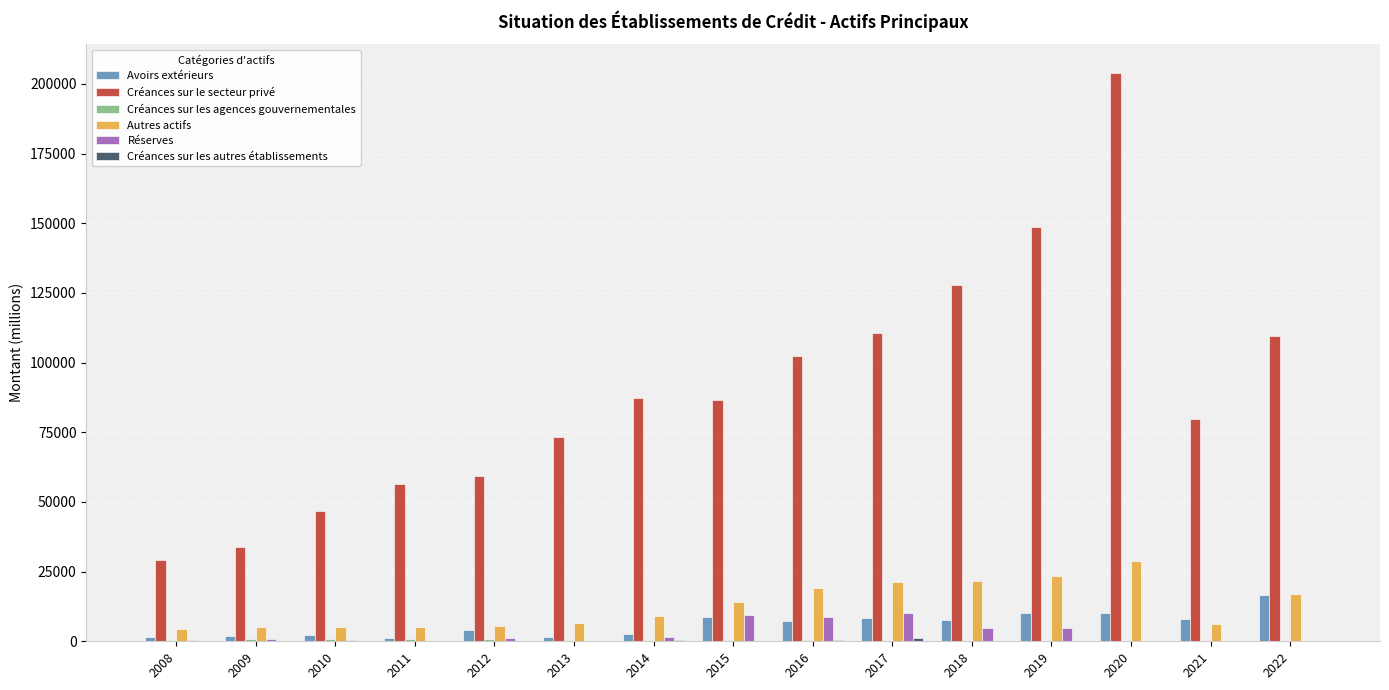

What is the maximum value shown in the chart?

204004.9